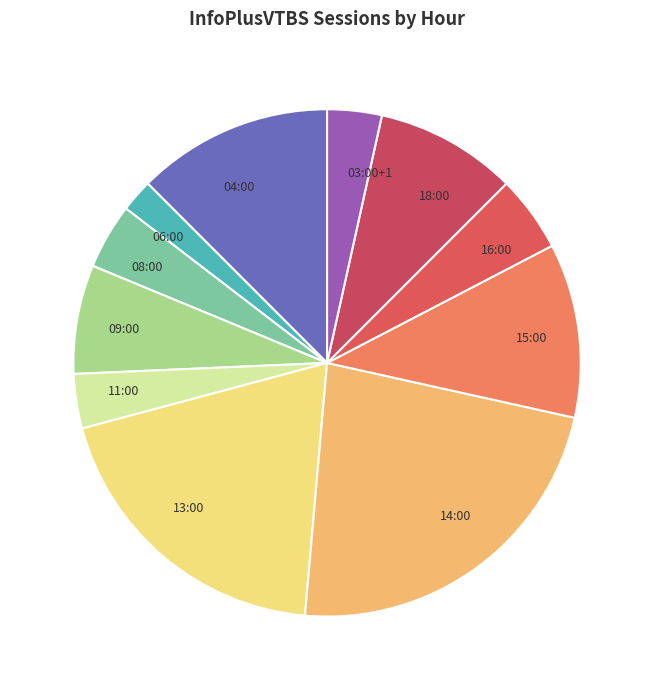

Combined, do 16:00 and 04:00 account for over 50%?

No